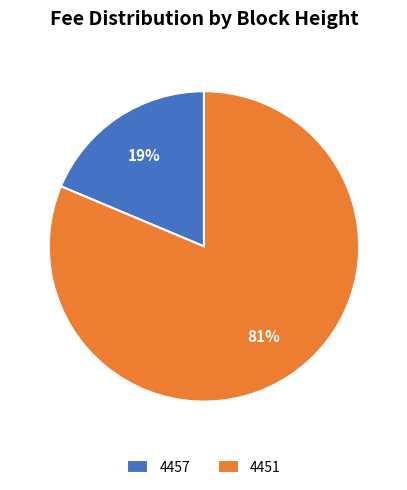

True or false: 4451 accounts for 81% of the total.

True